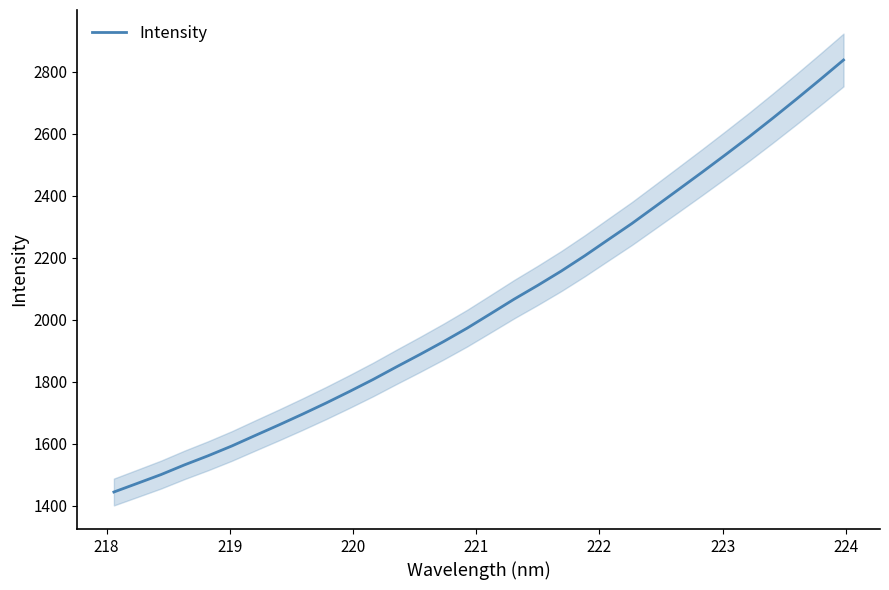

What is the highest value of the Intensity series?

2837.7